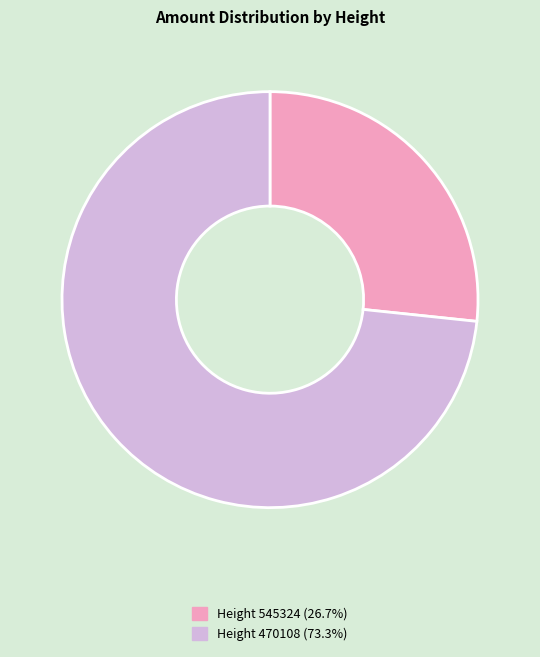

Is there a majority slice in this chart?

Yes